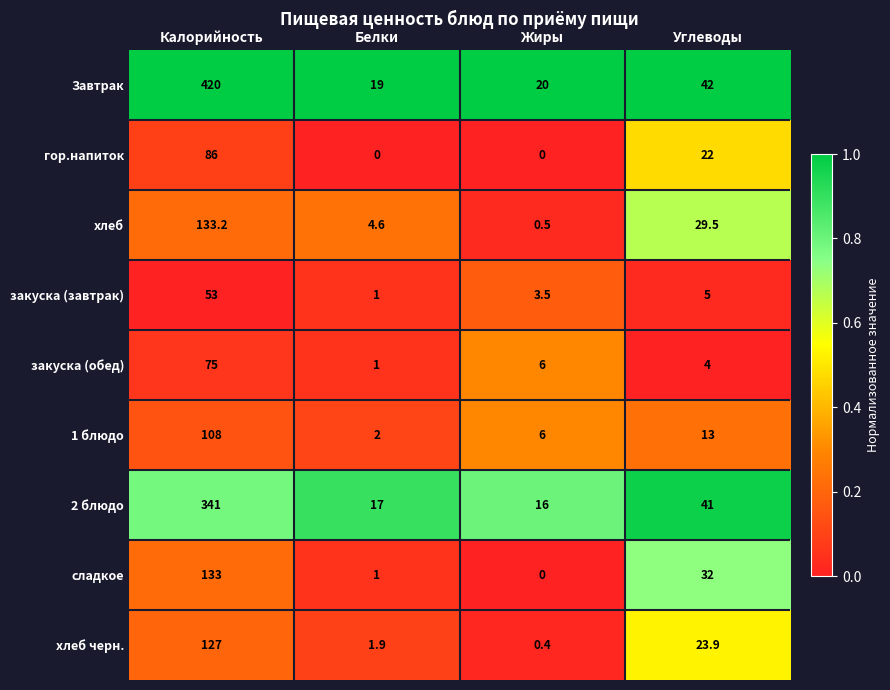

What is the sum of the 1 блюдо values at Белки and Жиры?

8.0